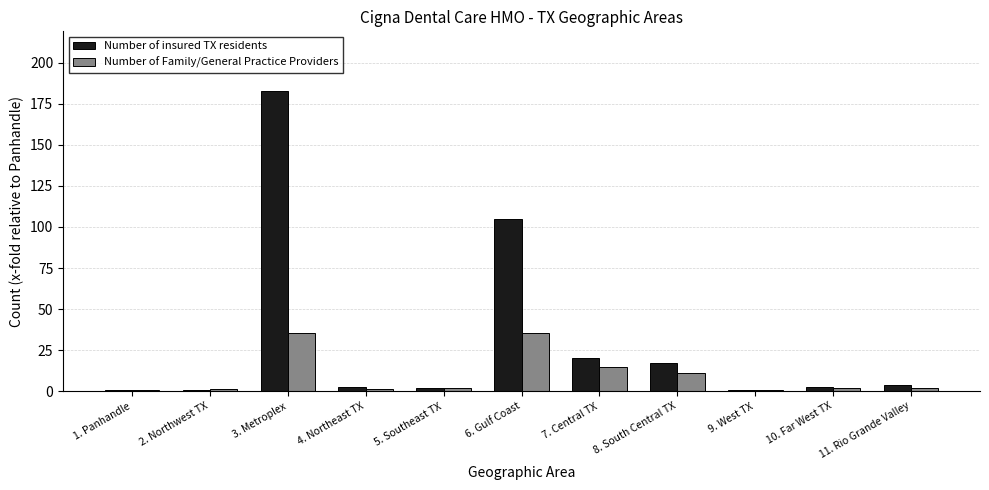

Is it true that Number of insured TX residents equals 182.6 at 3. Metroplex?

True